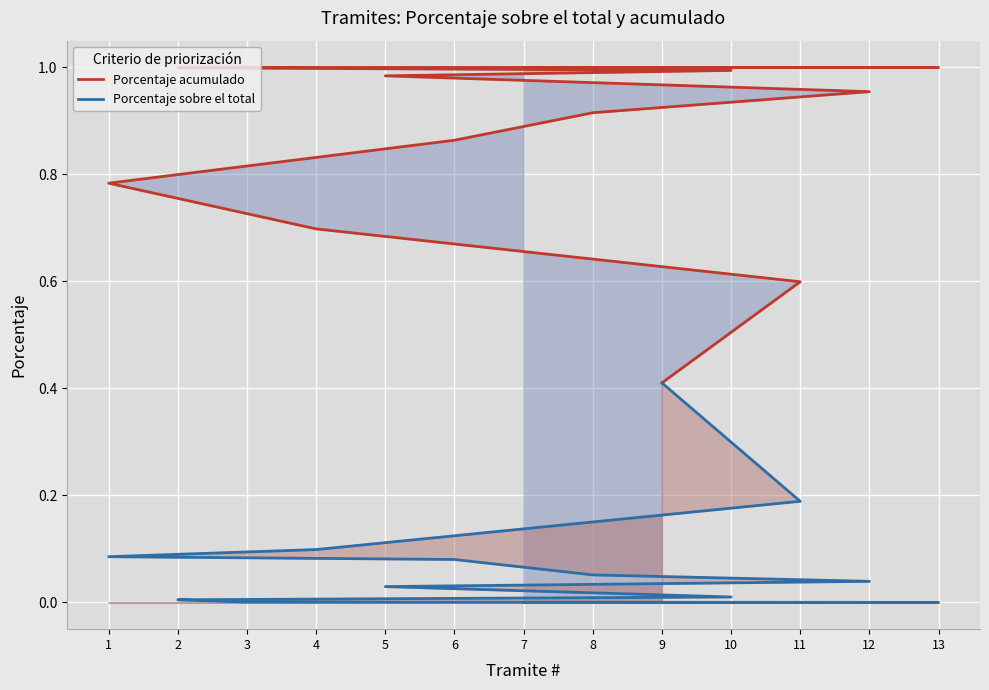

True or false: Porcentaje acumulado has more than 2 points higher than both neighbors.

False